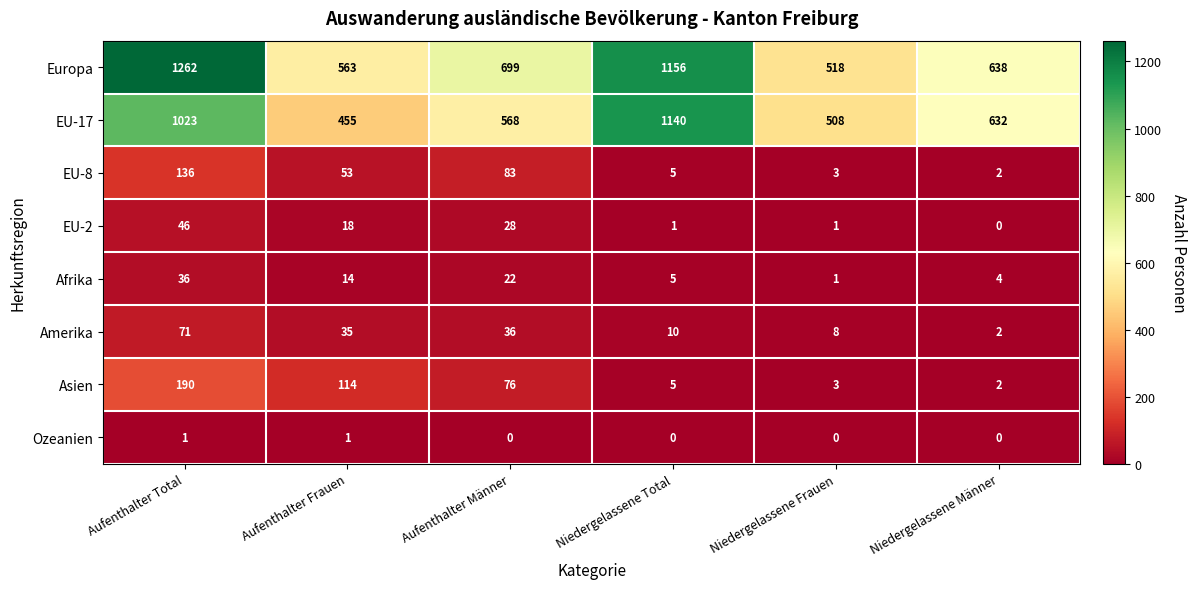

Which series has the largest range (max minus min)?

Europa